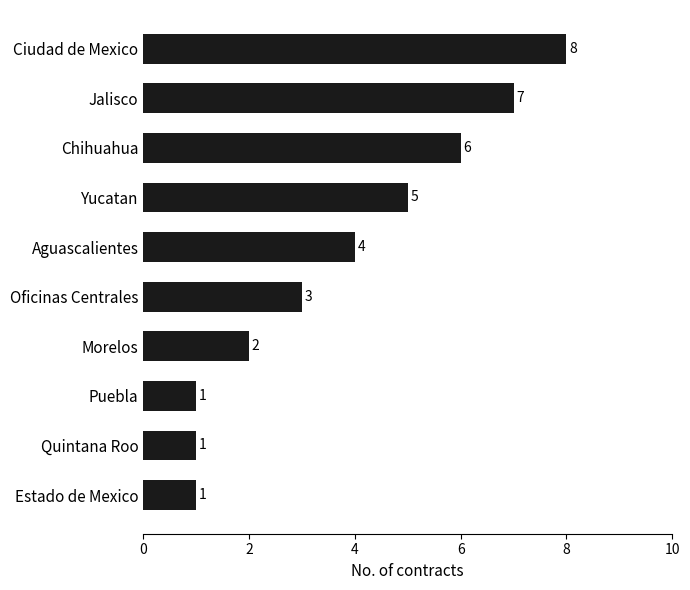

How many values are between 1 and 6?

8